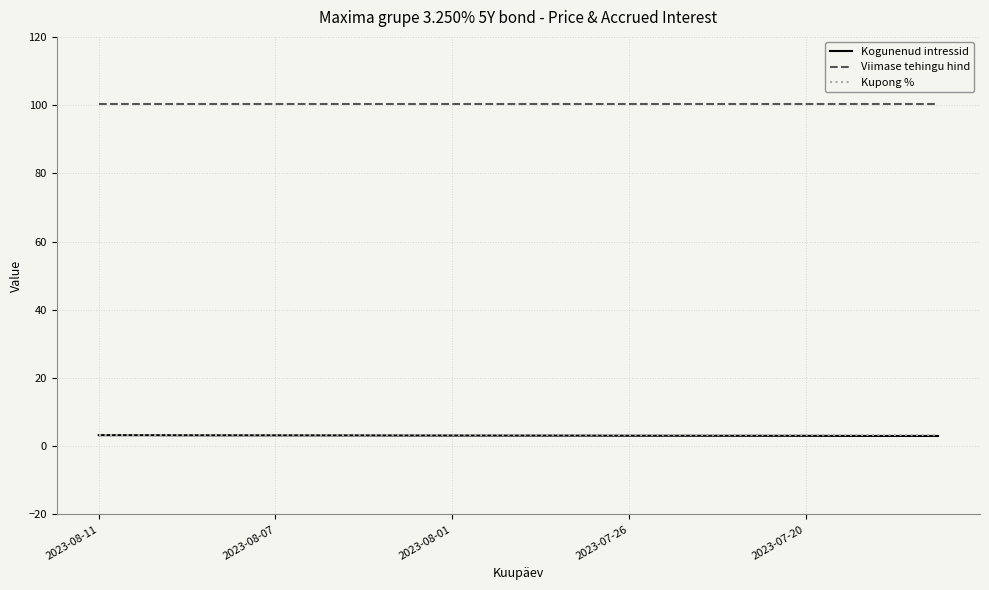

True or false: Kogunenud intressid and Viimase tehingu hind intersect in this chart.

False